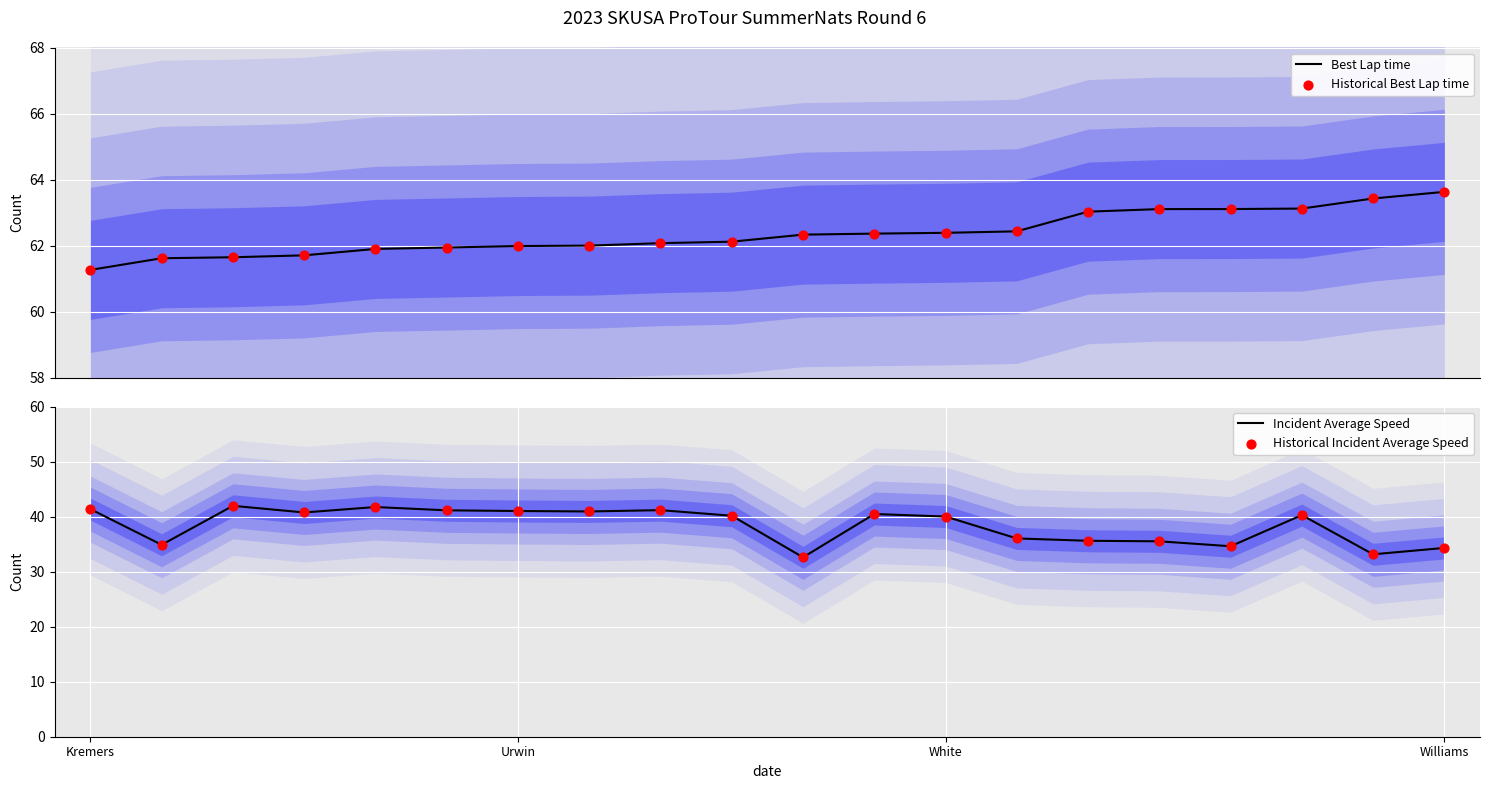

What is the lowest value of the Best Lap time series?

61.3